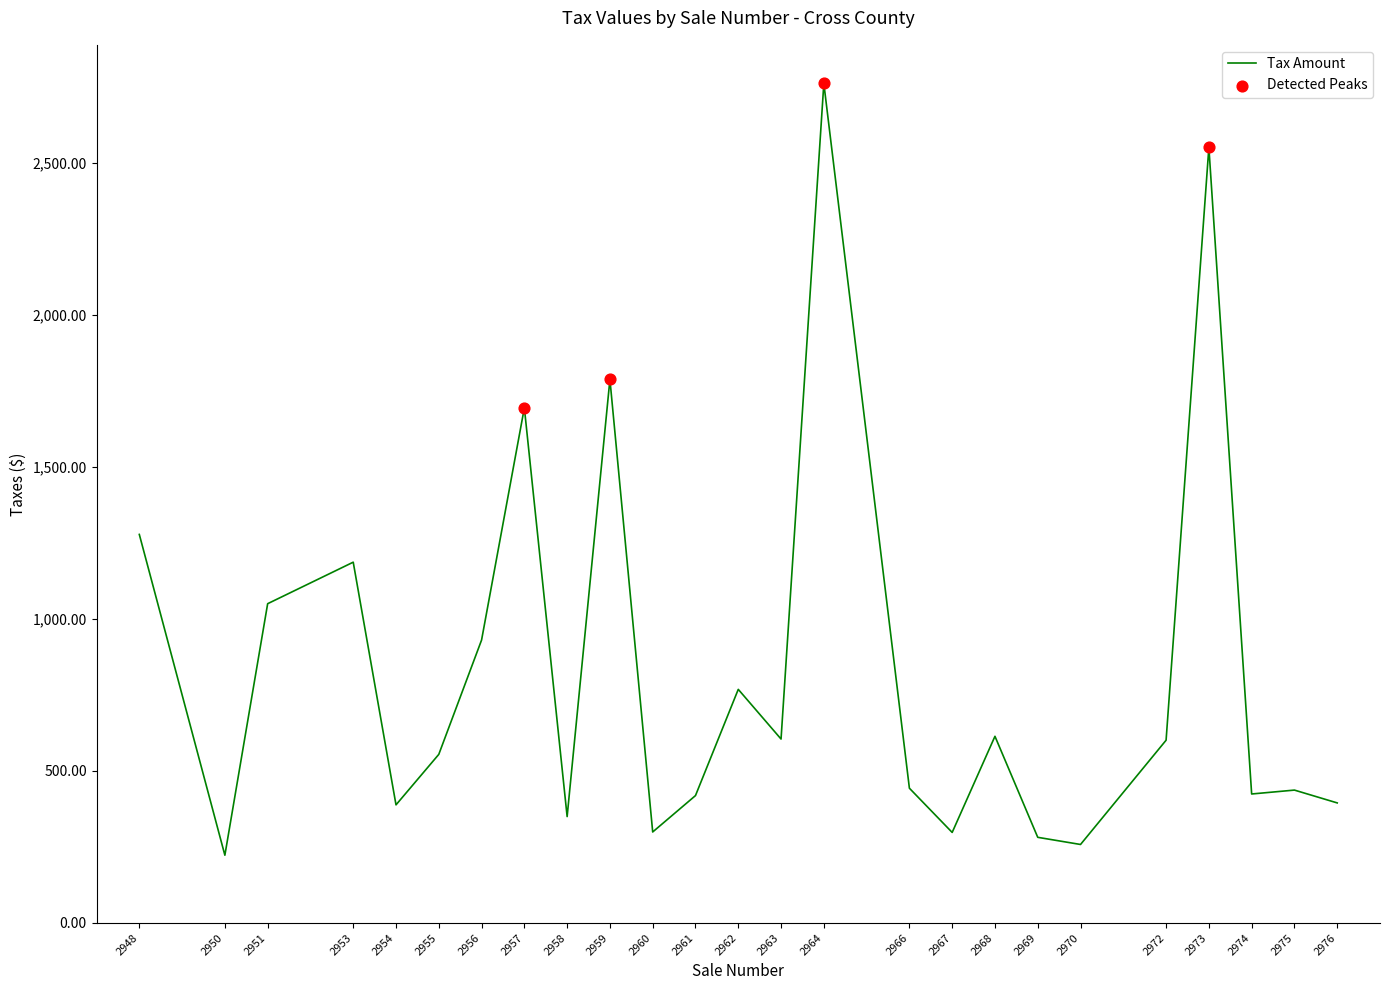

What is the change in value from 2956 to 2961?

-511.6